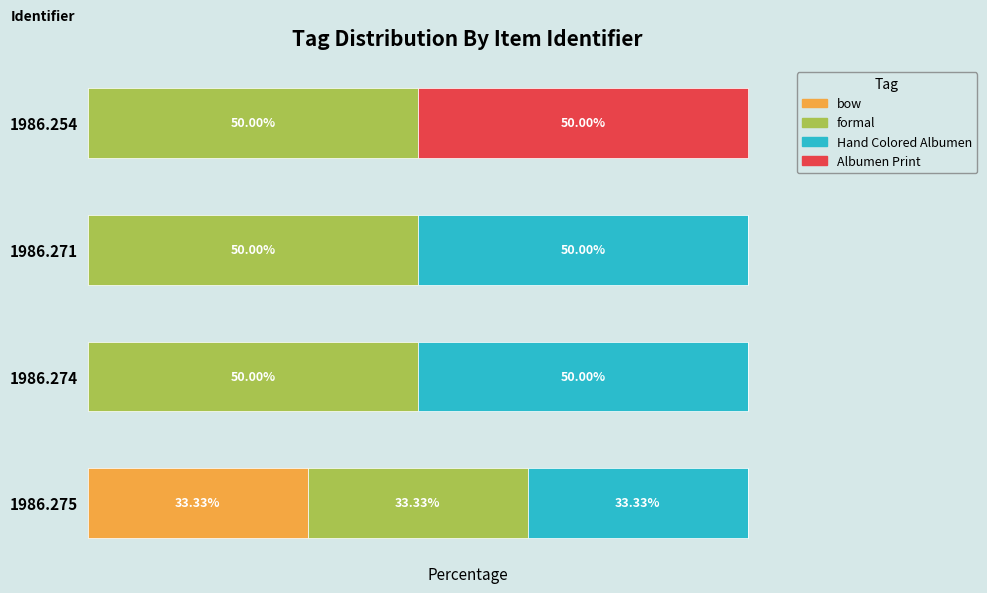

Which series has the largest total across all categories?

formal